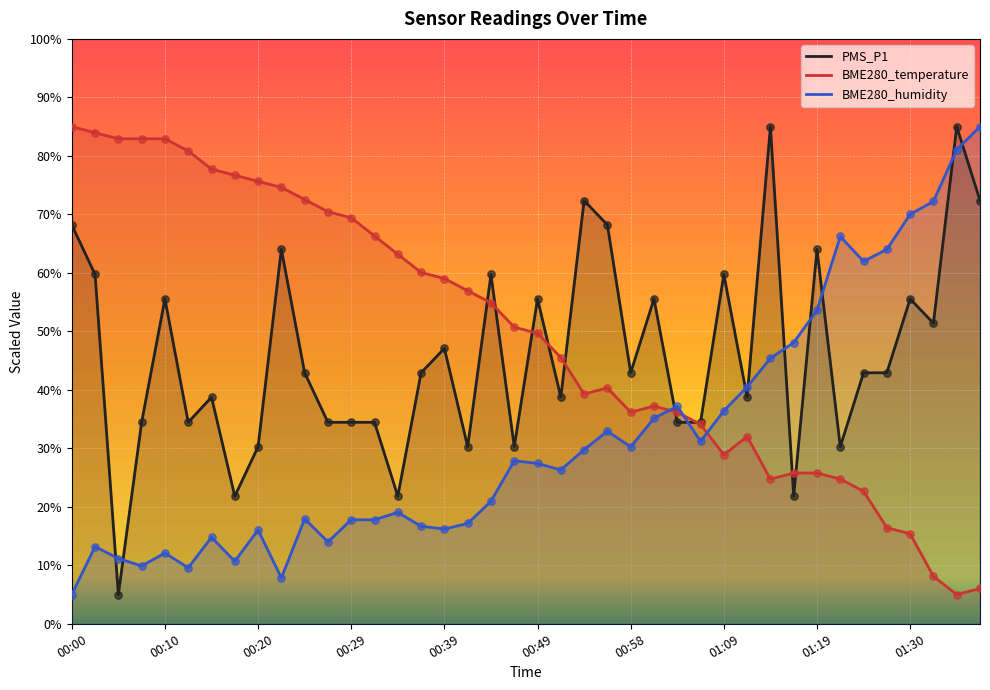

At which category is the sum across all series the highest?

01:35